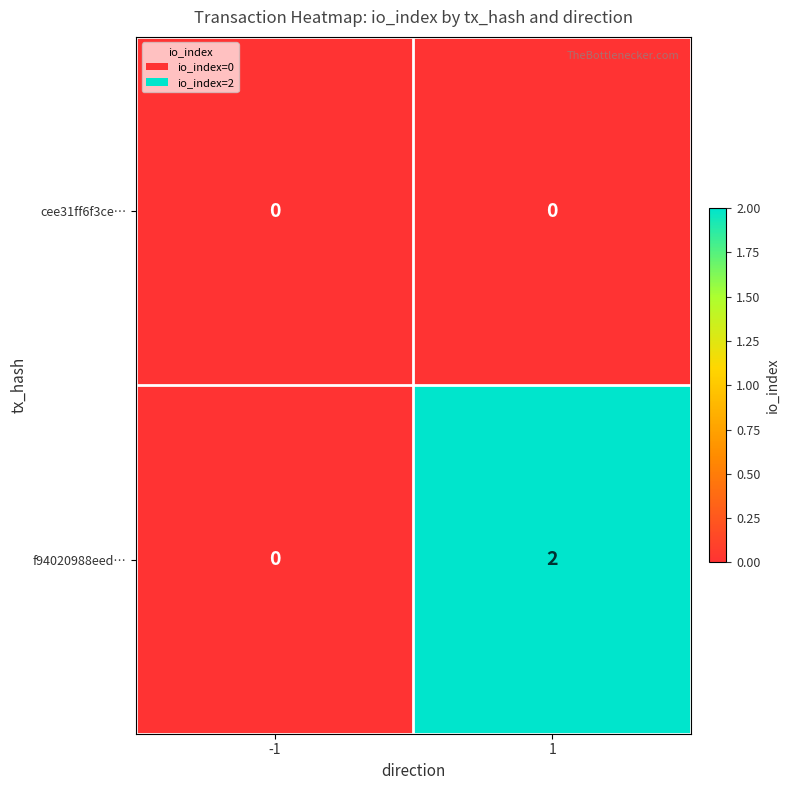

The f94020988eed… series shows 0 at -1. True or false?

True